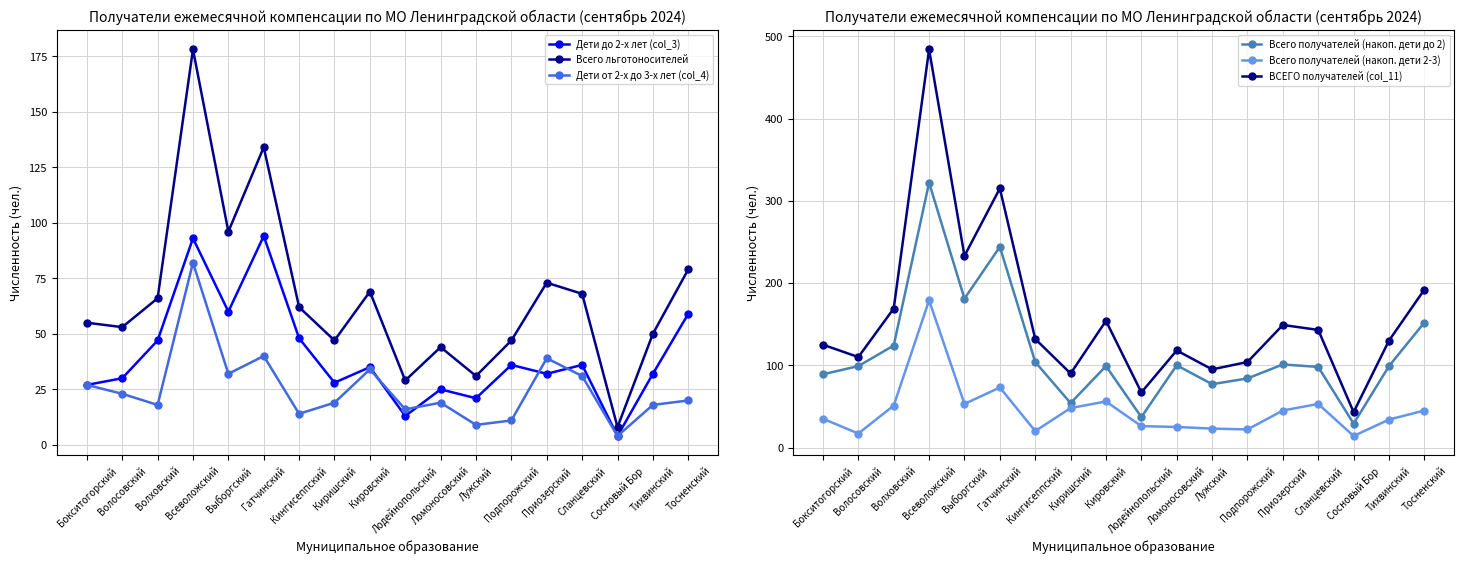

What is the difference between the maximum and second lowest values in the Всего получателей (накоп. дети 2-3) series?

162